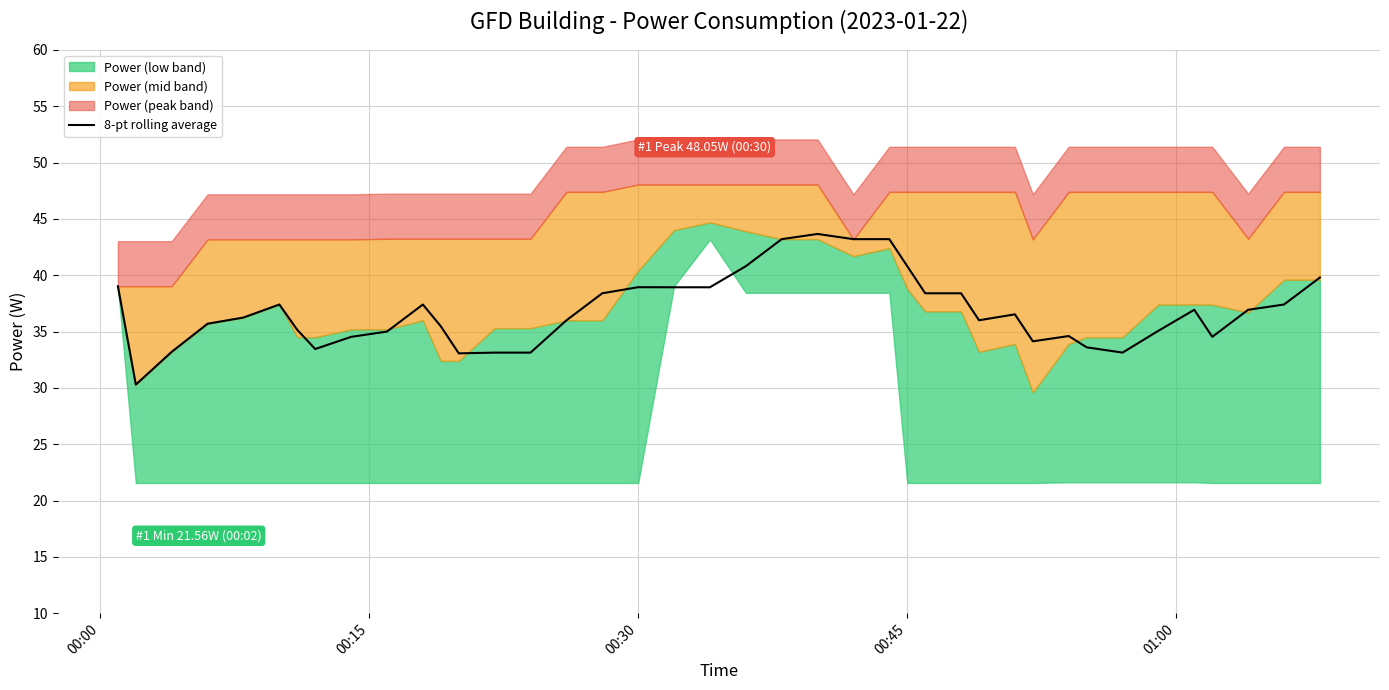

The value of 8-pt rolling average at 00:30 is 38.9. True or false?

True